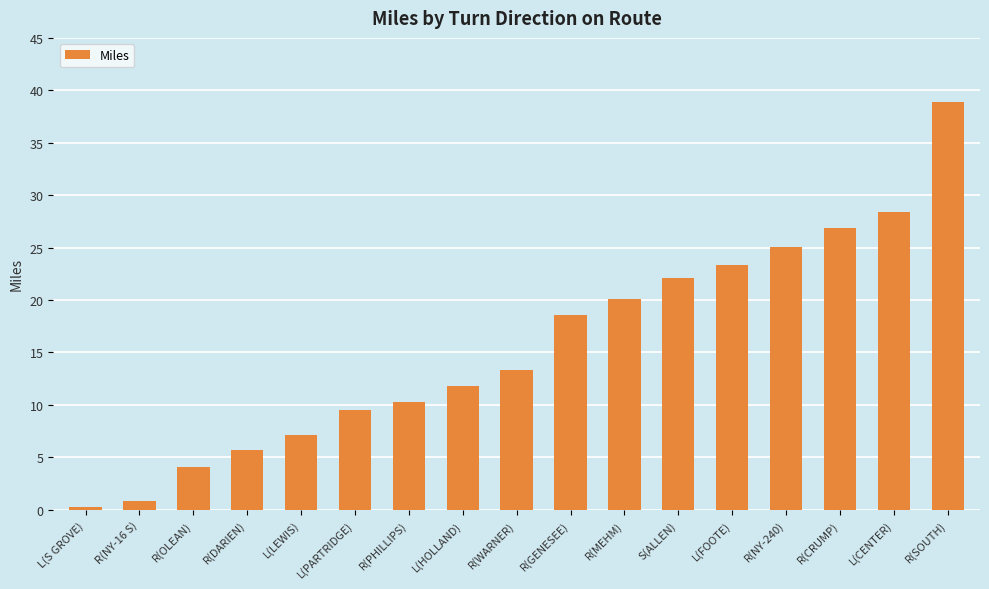

Rank the categories by value from highest to lowest.

R(SOUTH), L(CENTER), R(CRUMP), R(NY-240), L(FOOTE), S(ALLEN), R(MEHM), R(GENESEE), R(WARNER), L(HOLLAND), R(PHILLIPS), L(PARTRIDGE), L(LEWIS), R(DARIEN), R(OLEAN), R(NY-16 S), L(S GROVE)